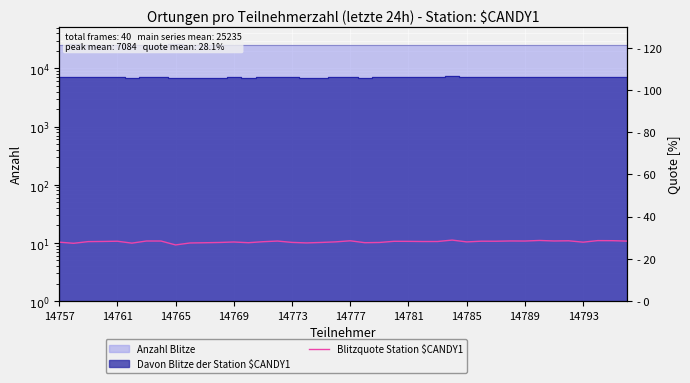

What is the difference between the maximum and minimum values?

2.3